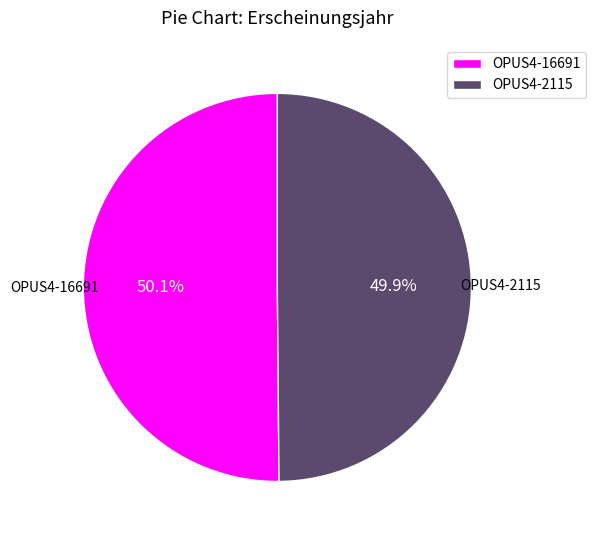

Count the number of slices in the pie.

2